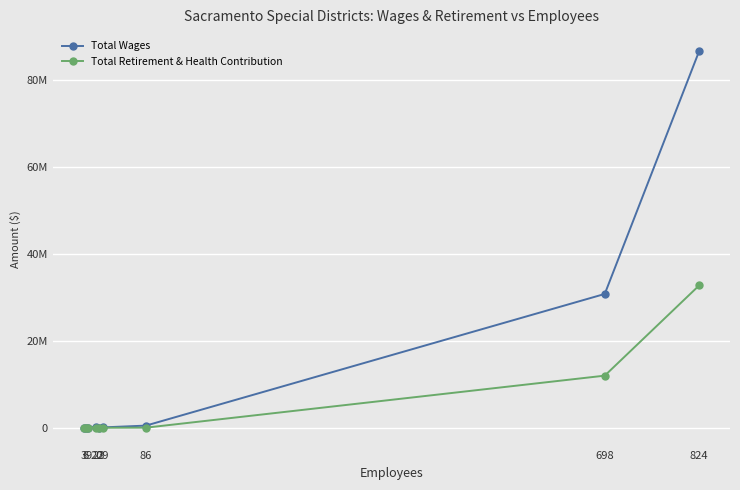

What is the average value of the Total Retirement & Health Contribution series?

4967831